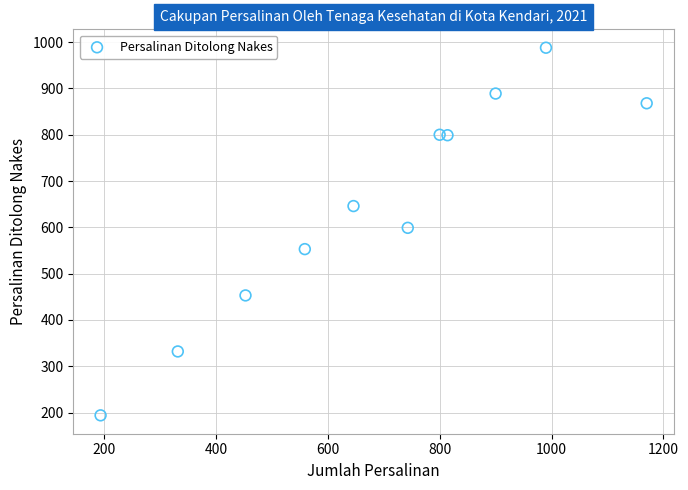

What is the average X value?

691